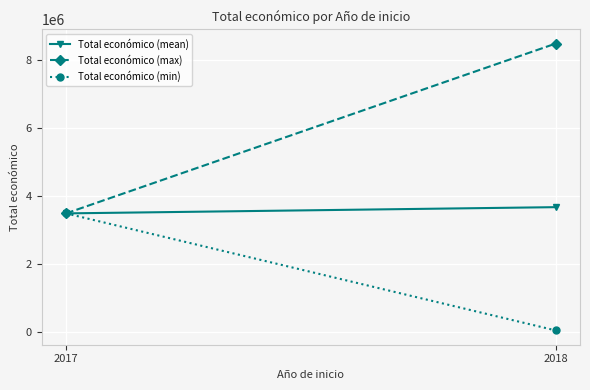

Is it true that Total económico (mean) equals 5913791.3 at 2017?

False